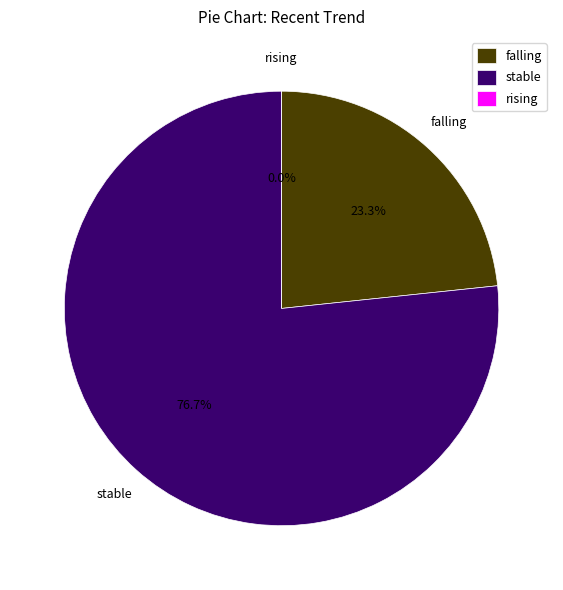

Is it true that rising is 1% of the pie?

False